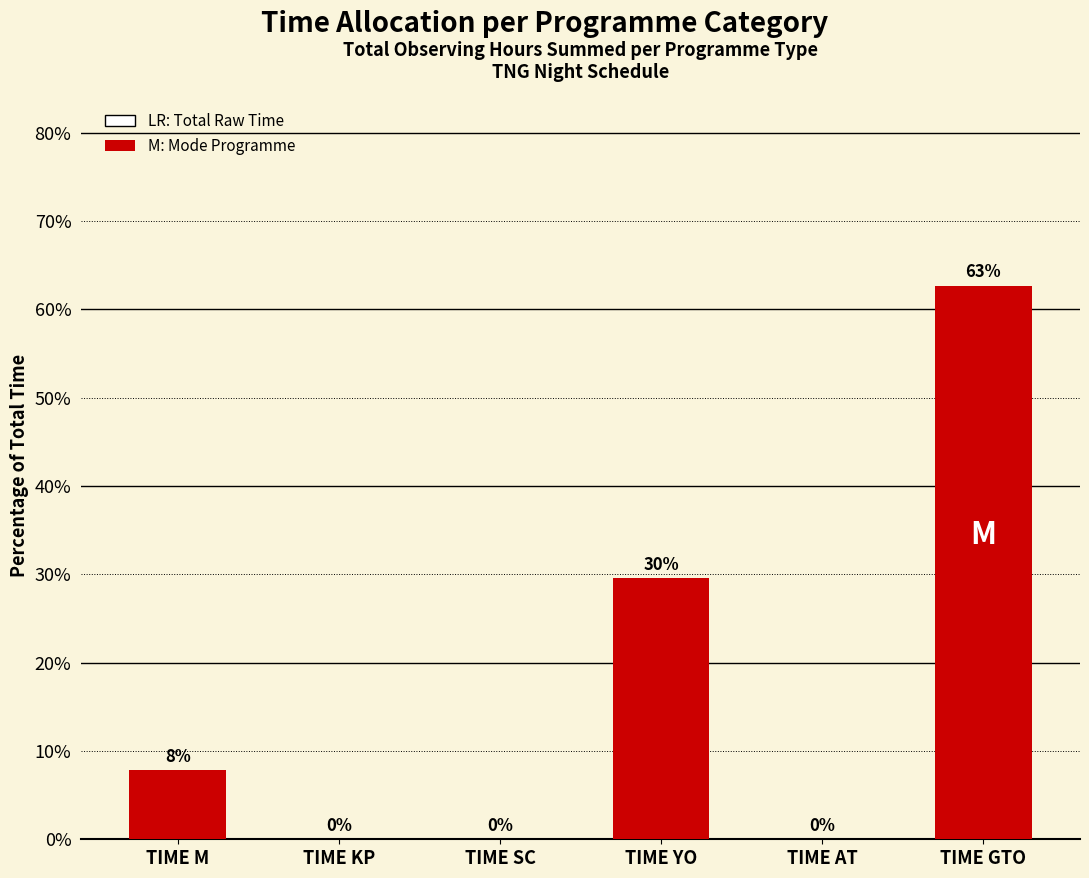

Which has a higher value, TIME M or TIME SC?

TIME M